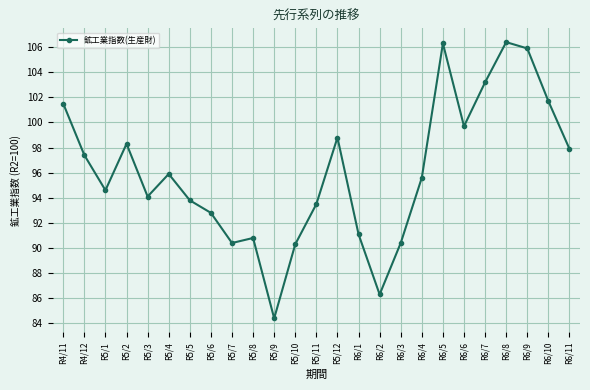

What is the sum of all values?

2401.1